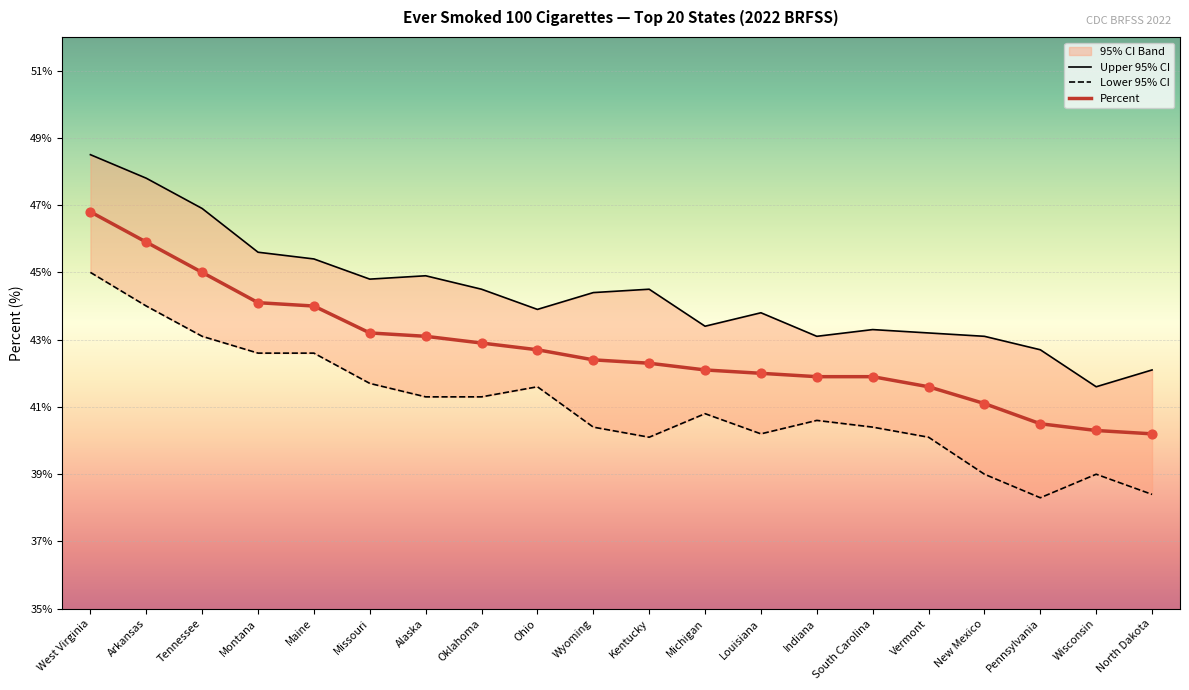

Which series reaches the minimum Y coordinate?

Lower 95% CI